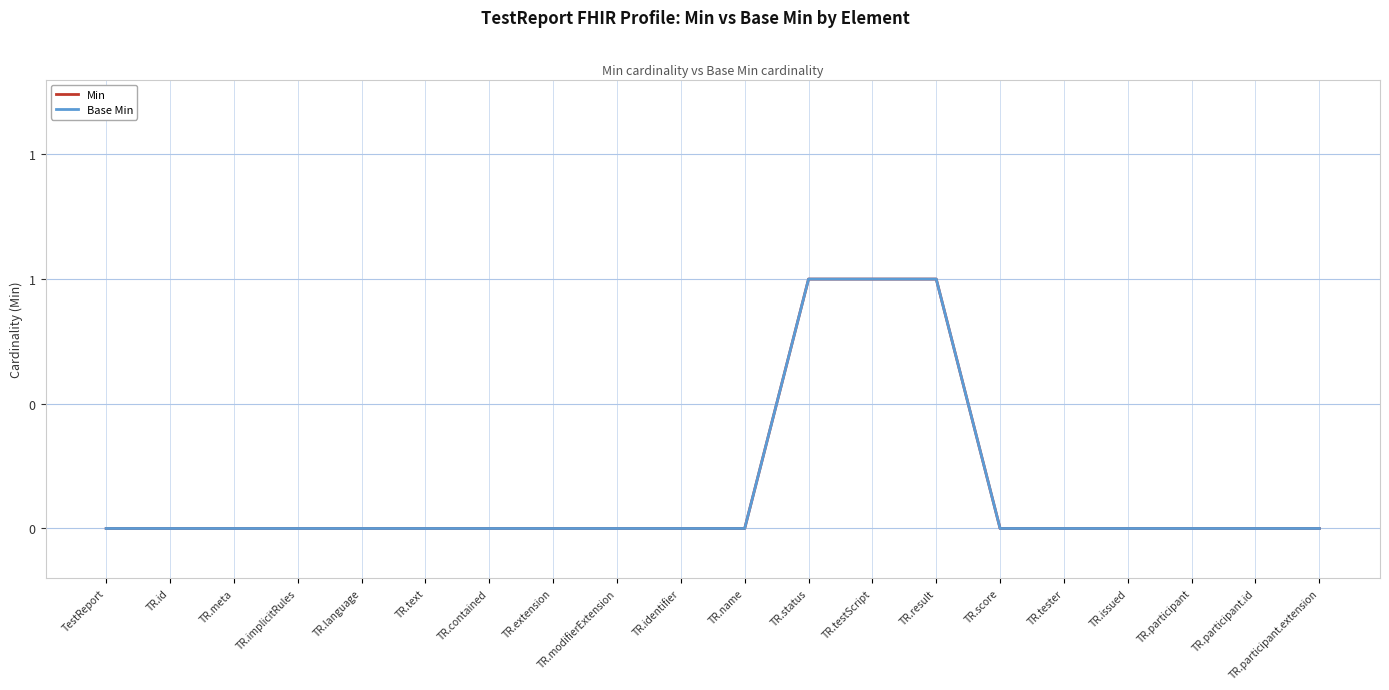

Which has a higher value, TR.testScript or TR.participant.id?

TR.testScript